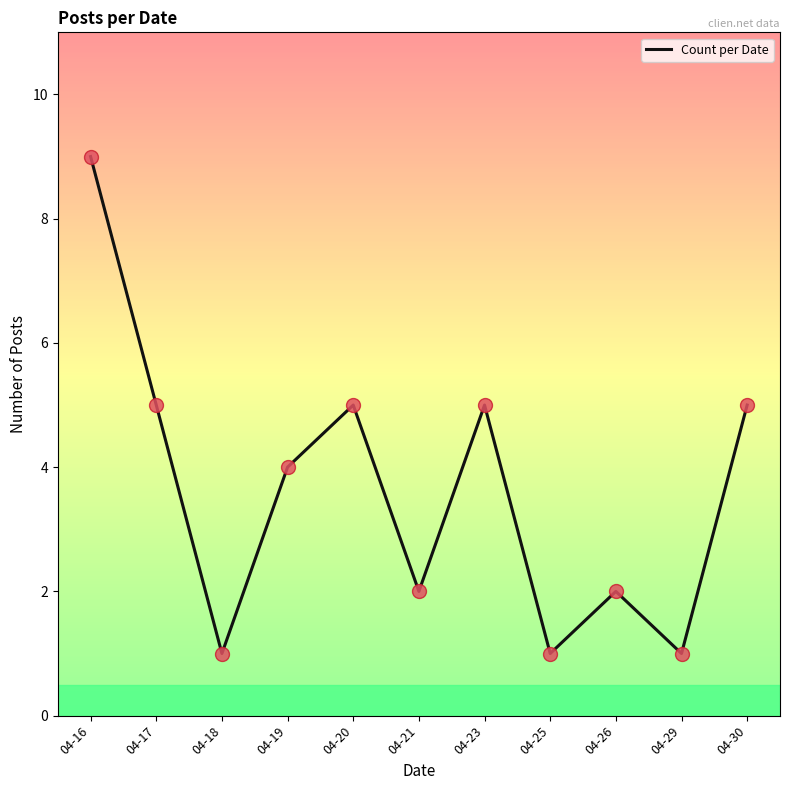

What is the ratio of the value at 04-16 to the value at 04-25?

9.0